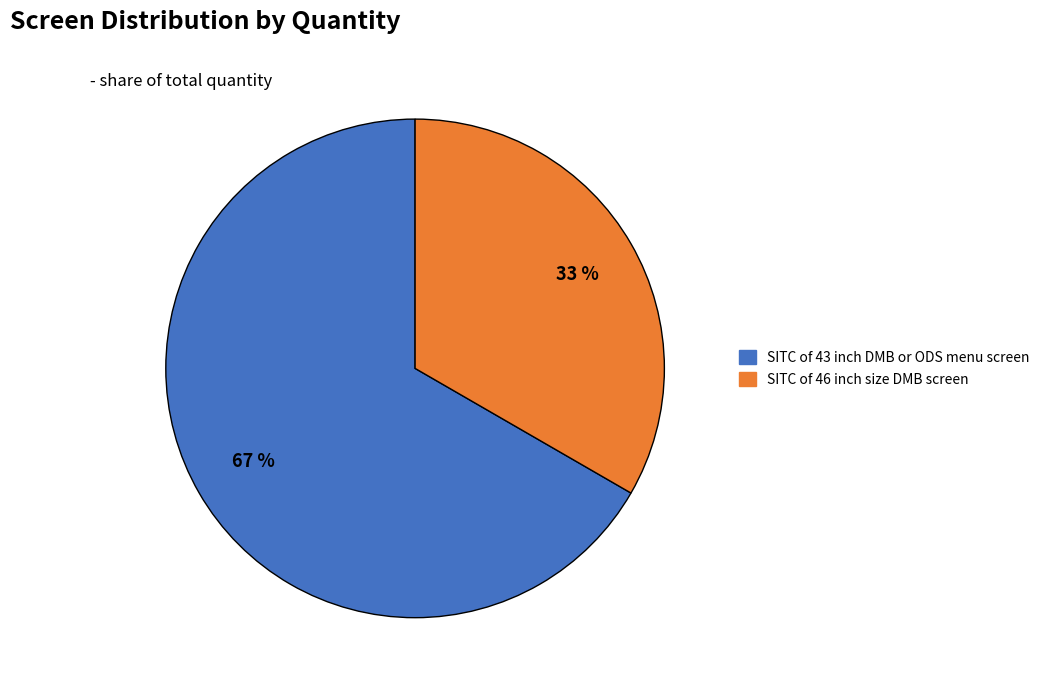

How many segments does this pie chart have?

2